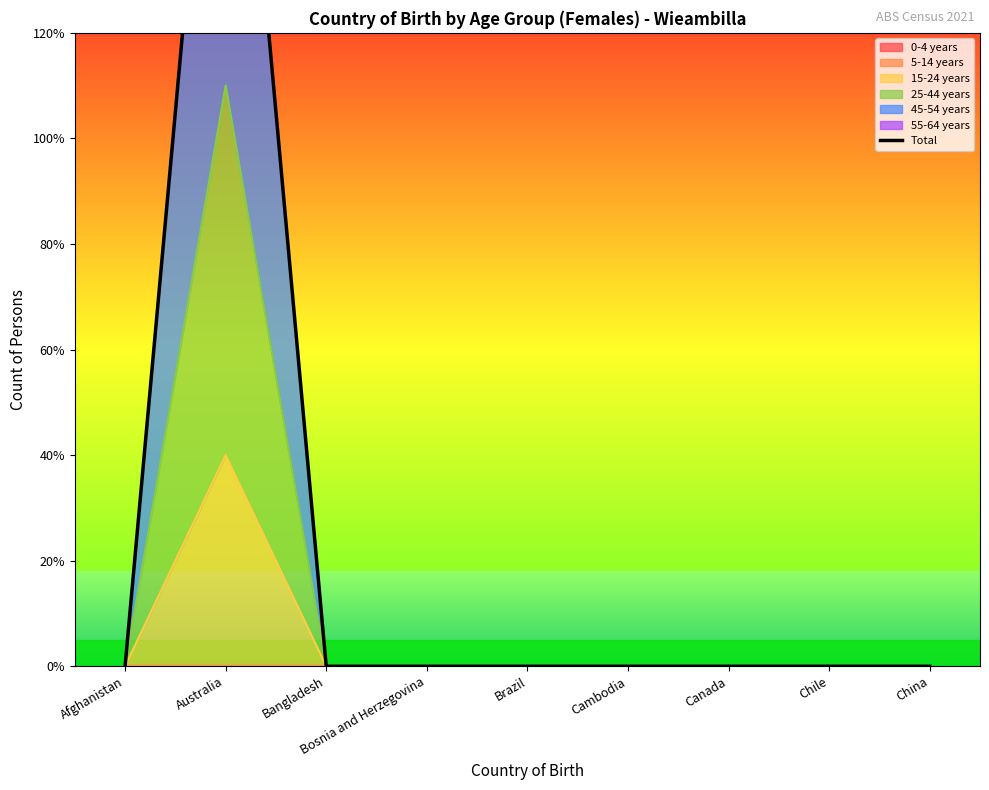

How many values exceed 0?

1